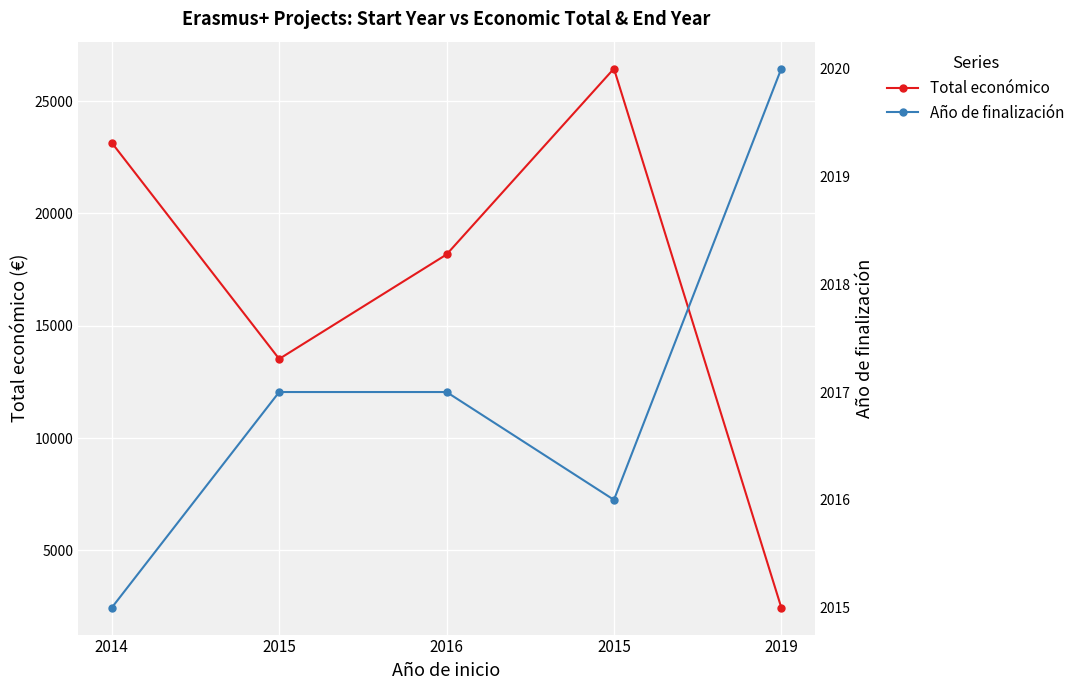

The value of Año de finalización at 2019 is 1360. True or false?

False